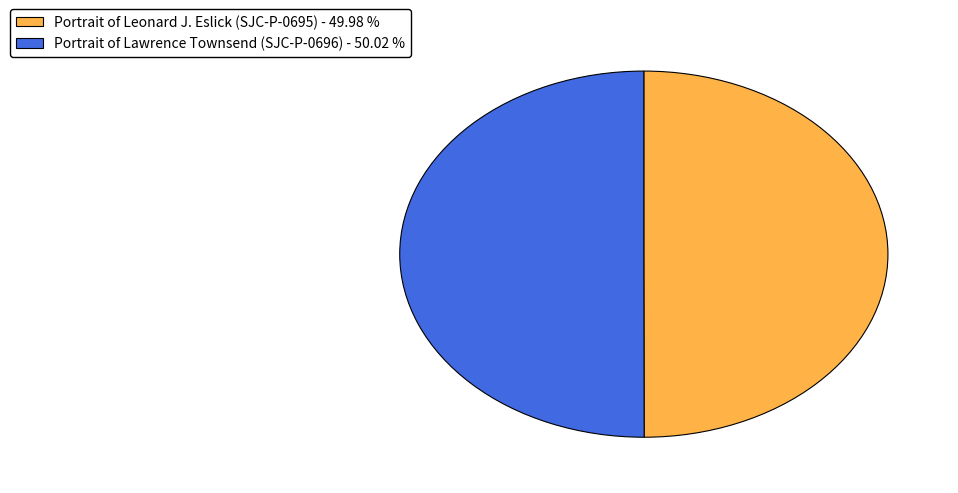

What is the ratio of the value at Portrait of Lawrence Townsend (SJC-P-0696) - 50.02 % to the value at Portrait of Leonard J. Eslick (SJC-P-0695) - 49.98 %?

1.0